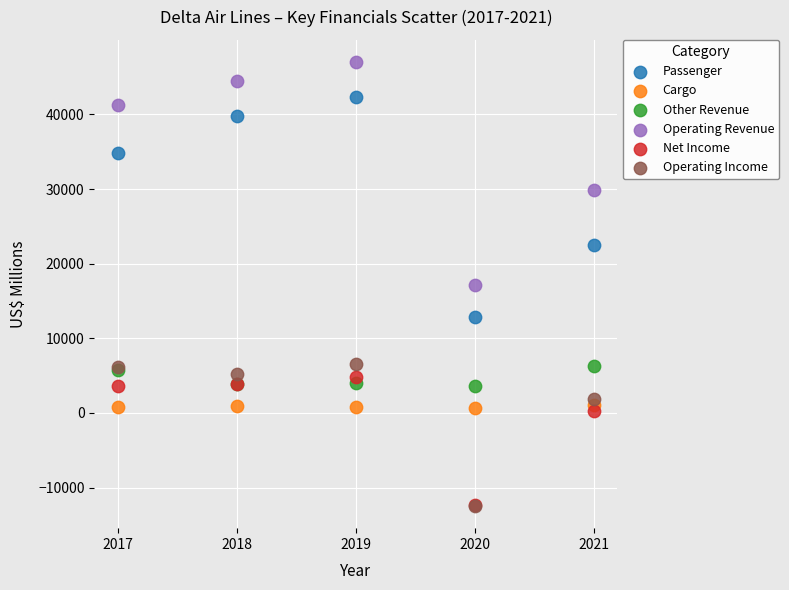

Which series reaches the maximum Y coordinate?

Operating Revenue